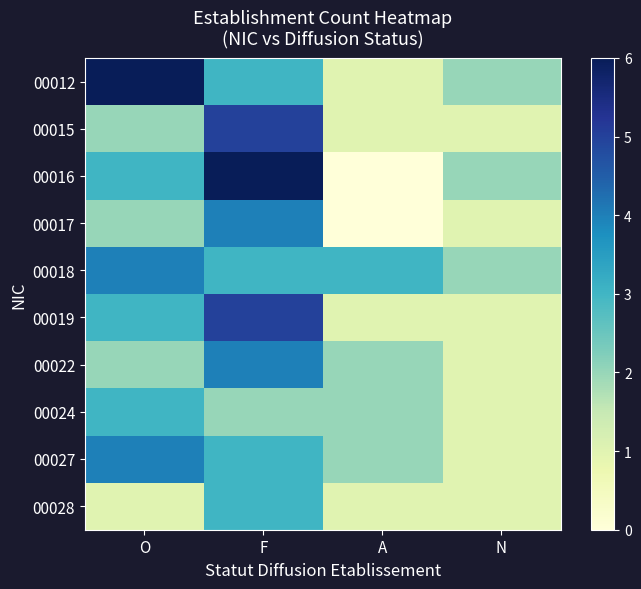

Which has a higher value, N or O?

O